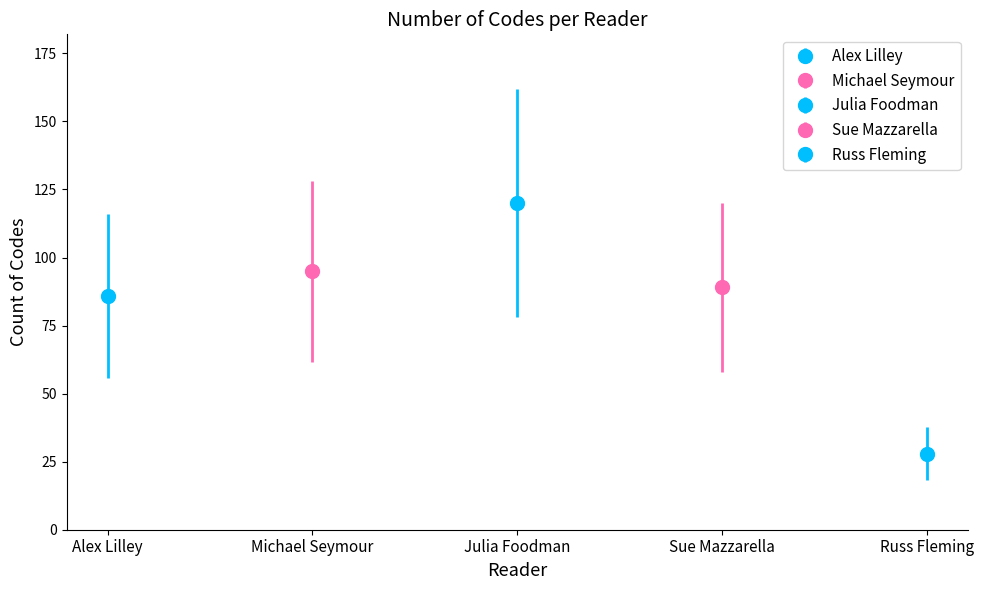

What is the maximum value shown in the chart?

120